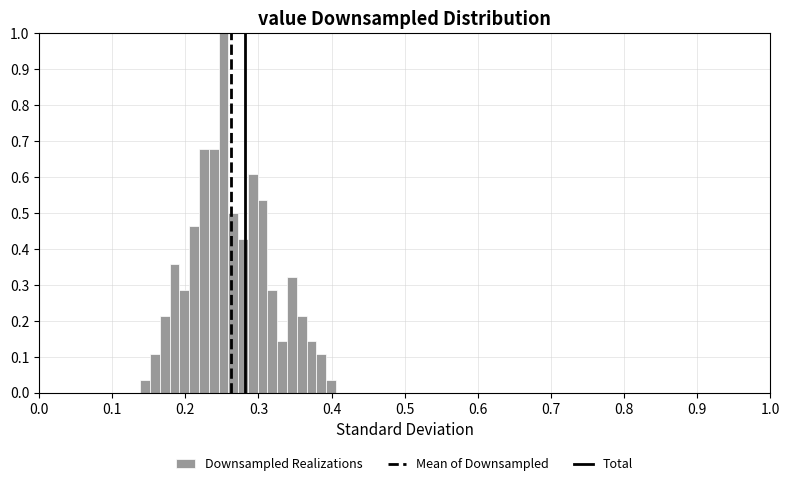

Around what value on the x-axis is the tallest bar? Give the approximate position of its centre, as read against the axis.

0.25